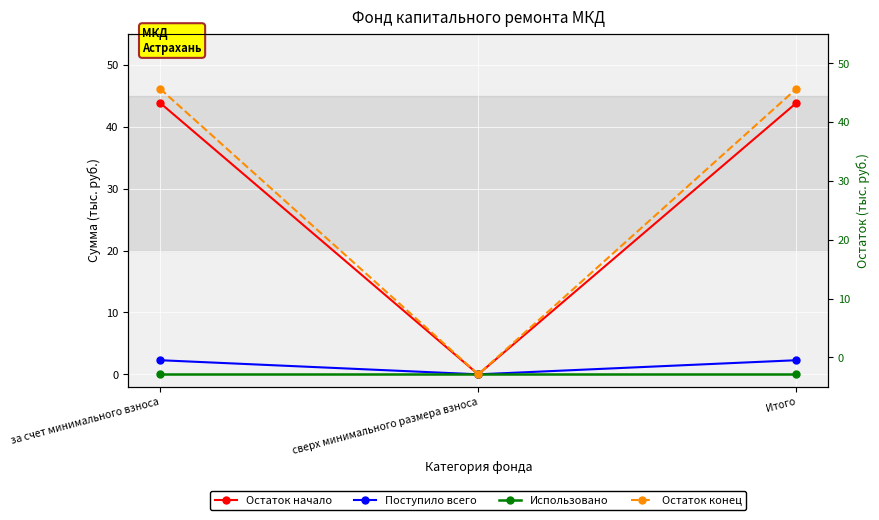

Where does the Остаток конец series first go above 46?

за счет минимального взноса